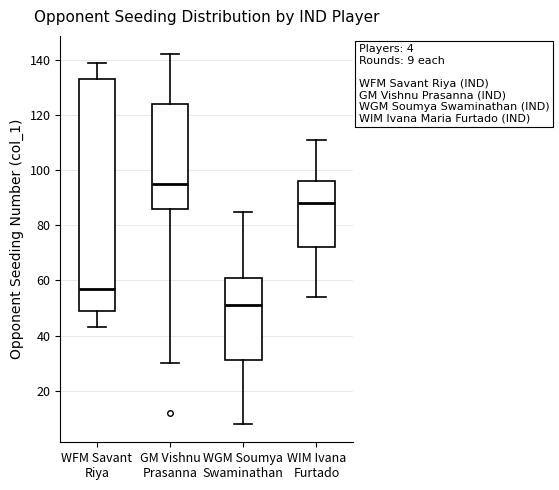

Comparing the boxes themselves (not the whiskers), which one is the tallest?

WFM Savant Riya